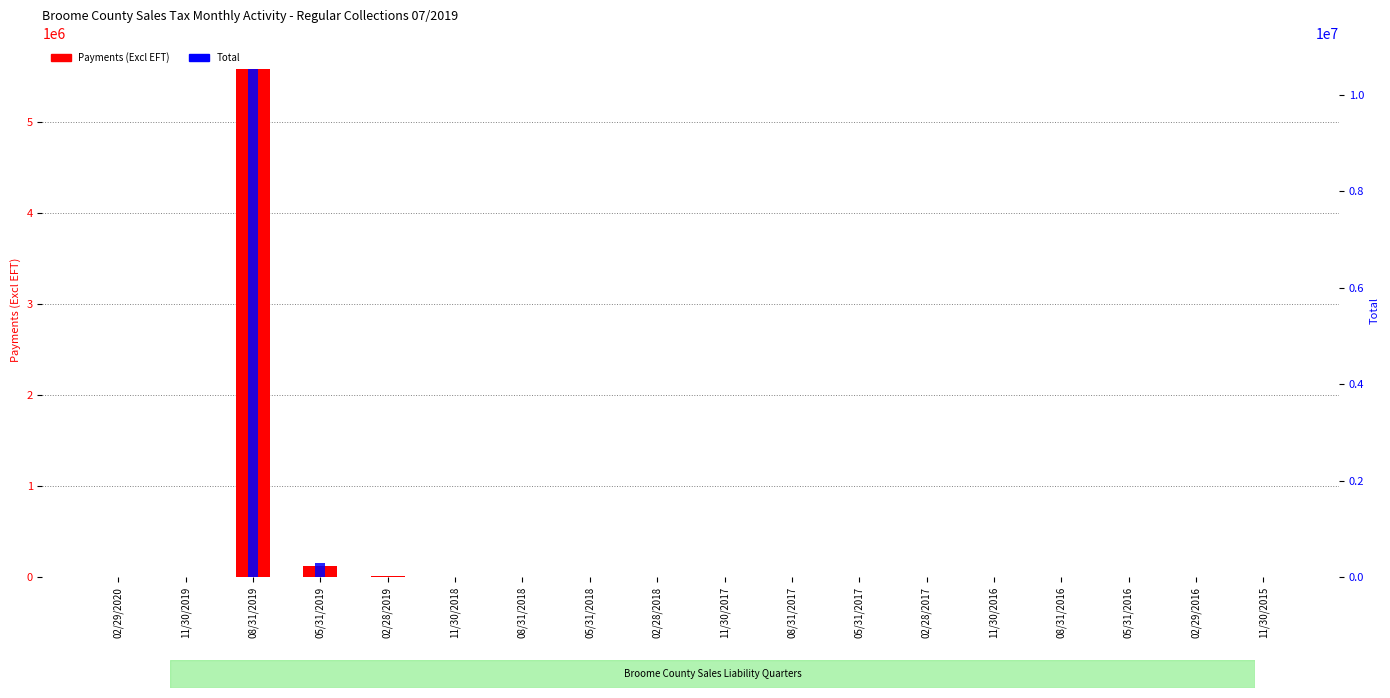

What is the value of the Payments (Excl EFT) bar at the 3rd from the left?

5580302.6